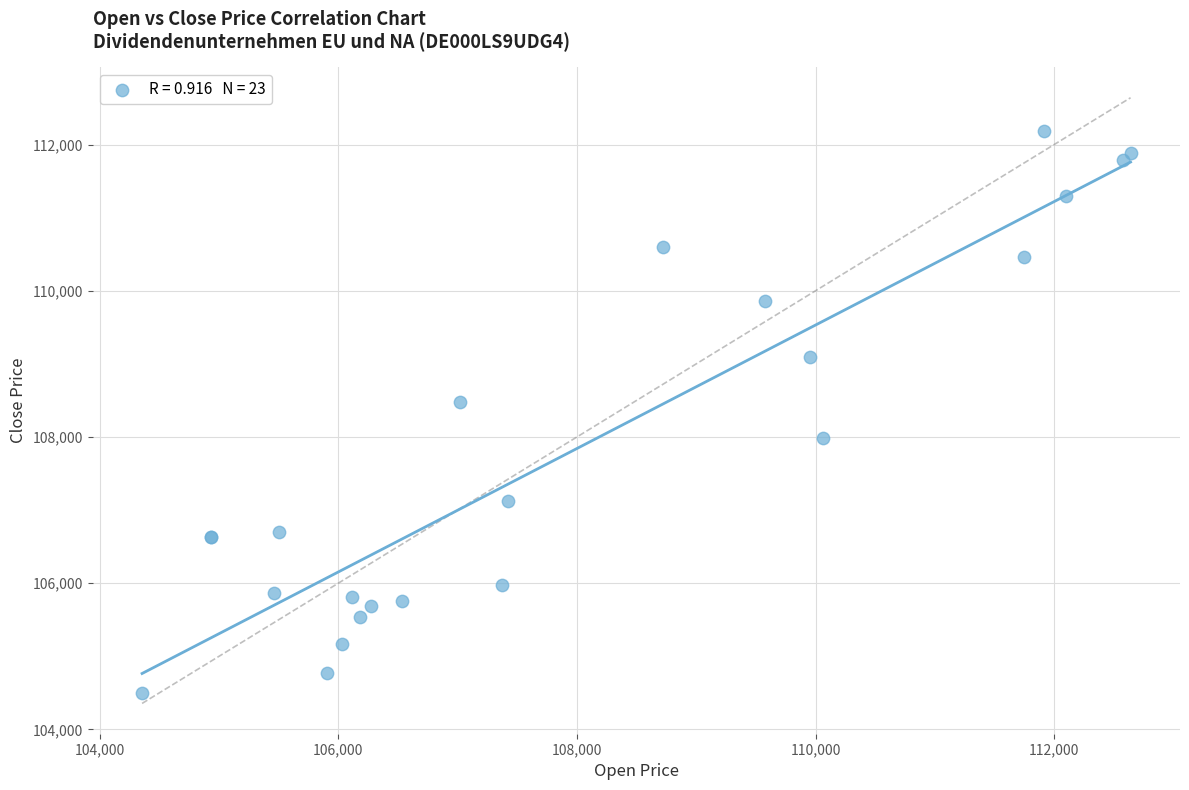

What Y value in the scatter plot is closest to 108342?

108481